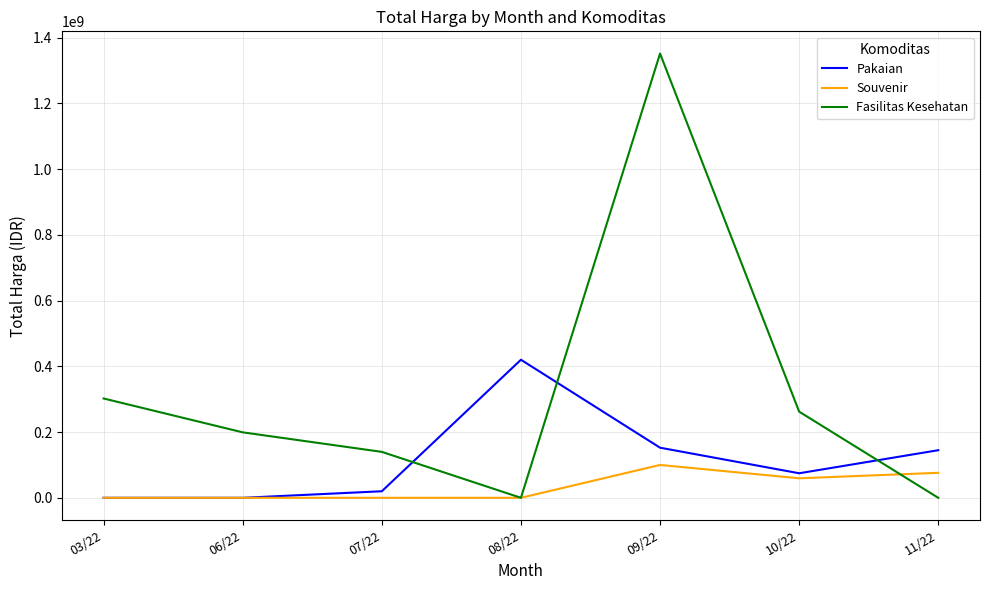

What are all the series names shown in the legend?

Pakaian, Souvenir, Fasilitas Kesehatan